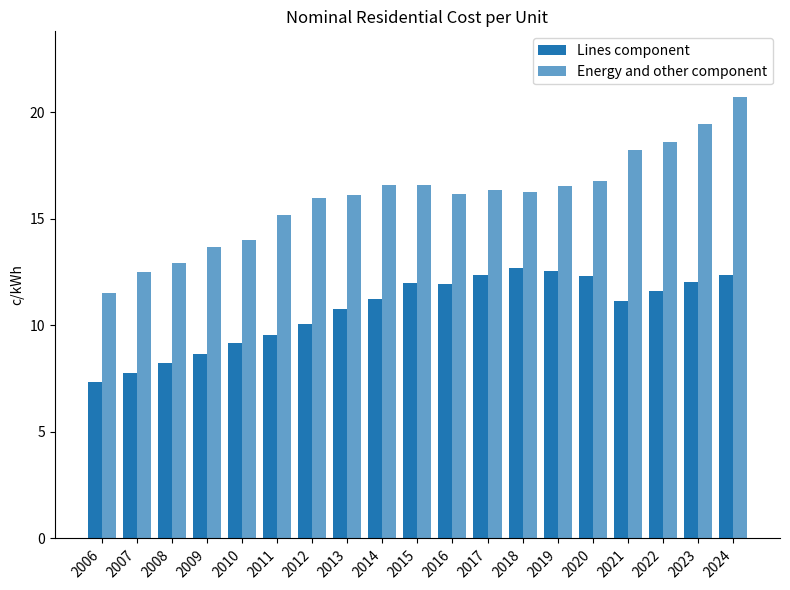

What is the spread (max minus min) of values at 2006?

4.2